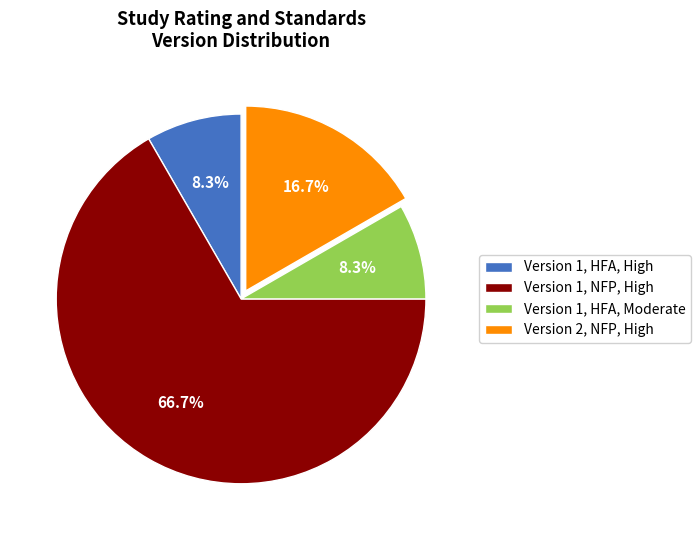

Does any single category account for the majority?

Yes